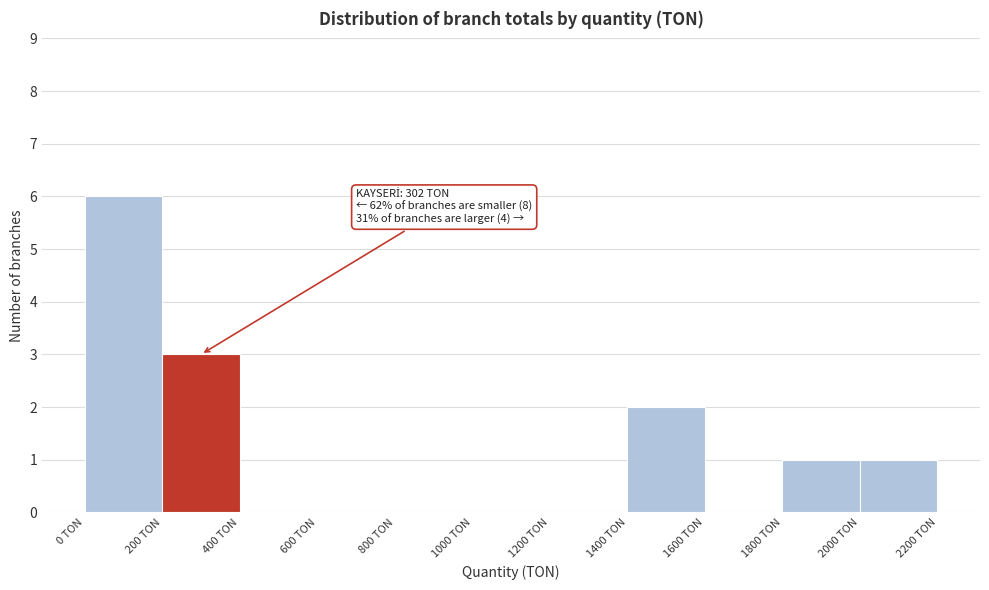

Over which range of the x-axis is the bar tallest?

0 to 200